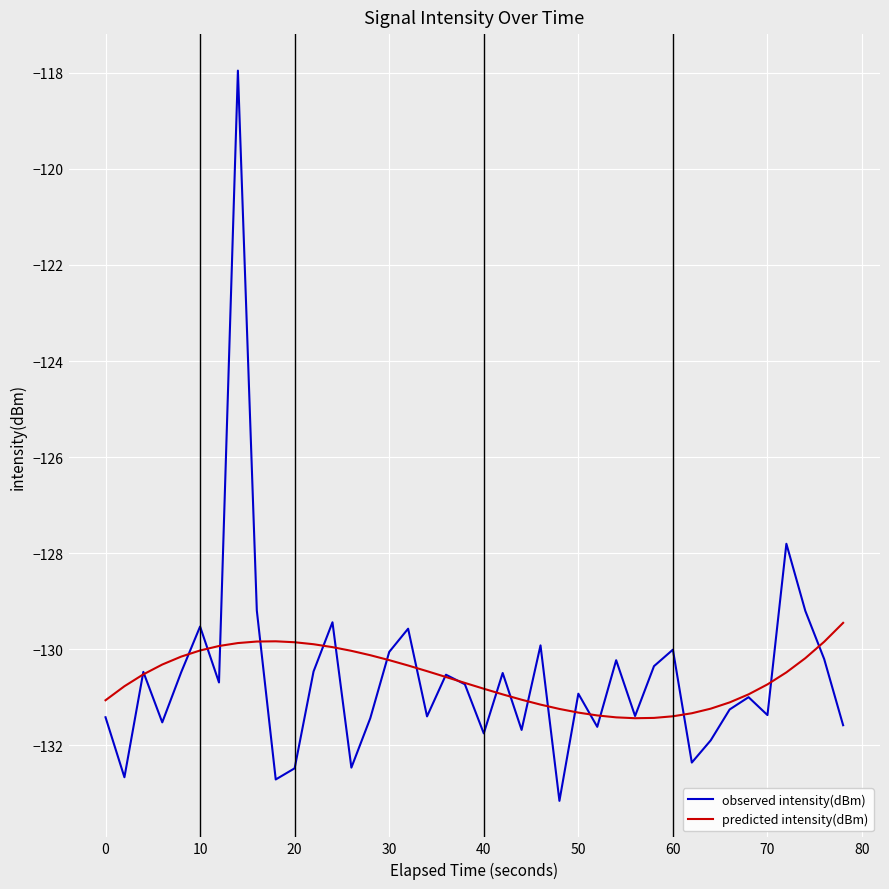

What is the lowest value of the predicted intensity(dBm) series?

-131.4